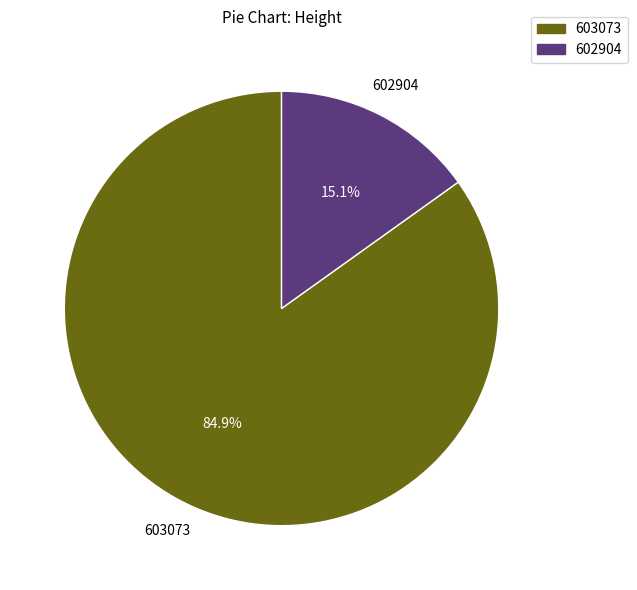

What percentage is the 602904 slice, to the nearest percent?

15%